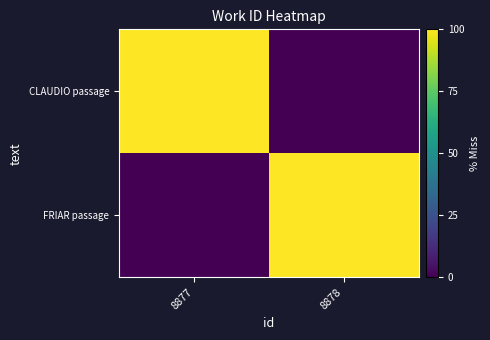

How many distinct data groups are displayed?

2